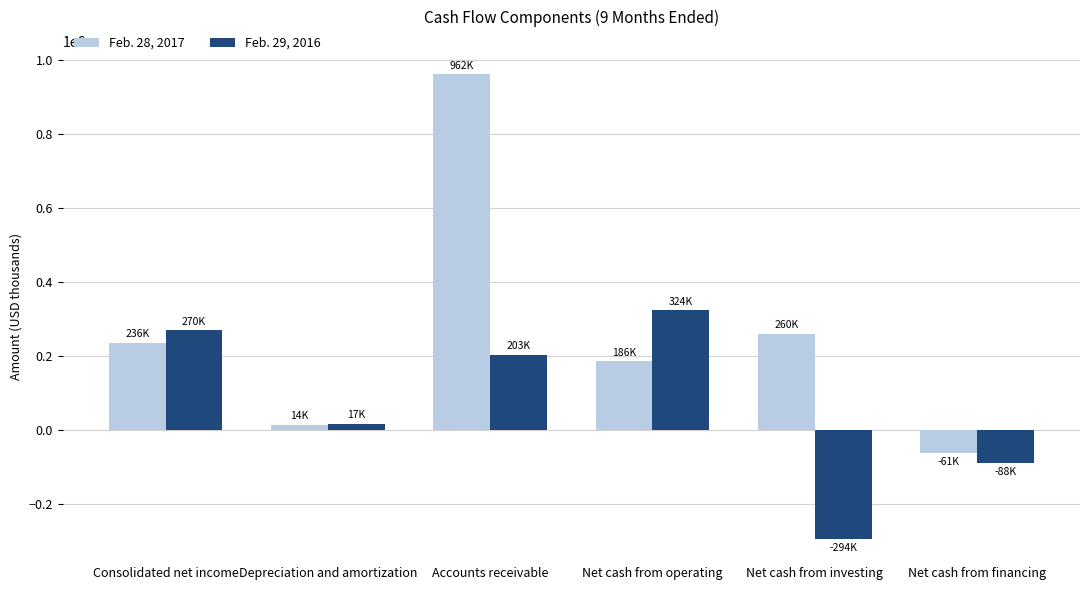

Reading left to right, transcribe all the data shown in this chart.

Feb. 28, 2017: 235624	14371	961586	185533	259856	-60924
Feb. 29, 2016: 270215	16919	203357	324338	-293857	-87641